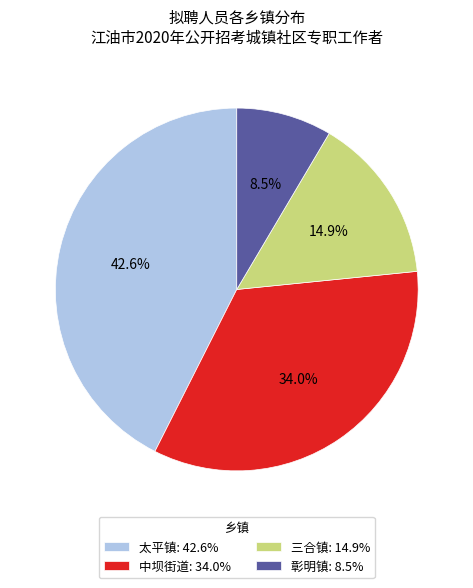

Is 中坝街道 the majority of the pie?

No